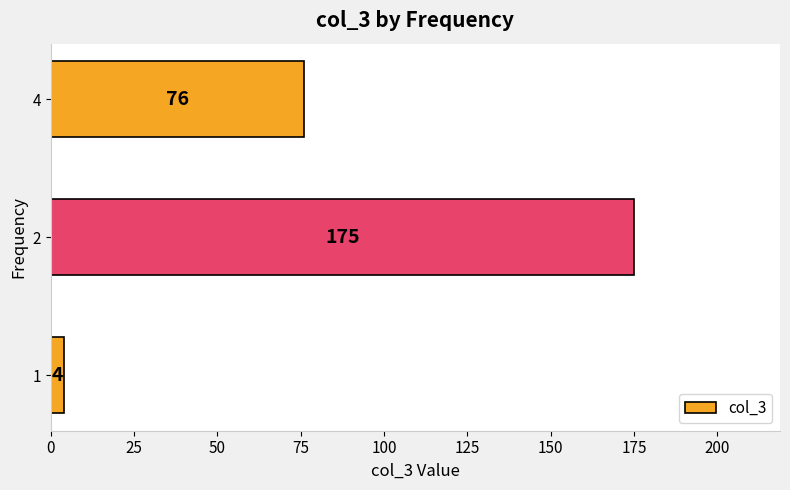

The chart shows a value of 76 at 4. True or false?

True